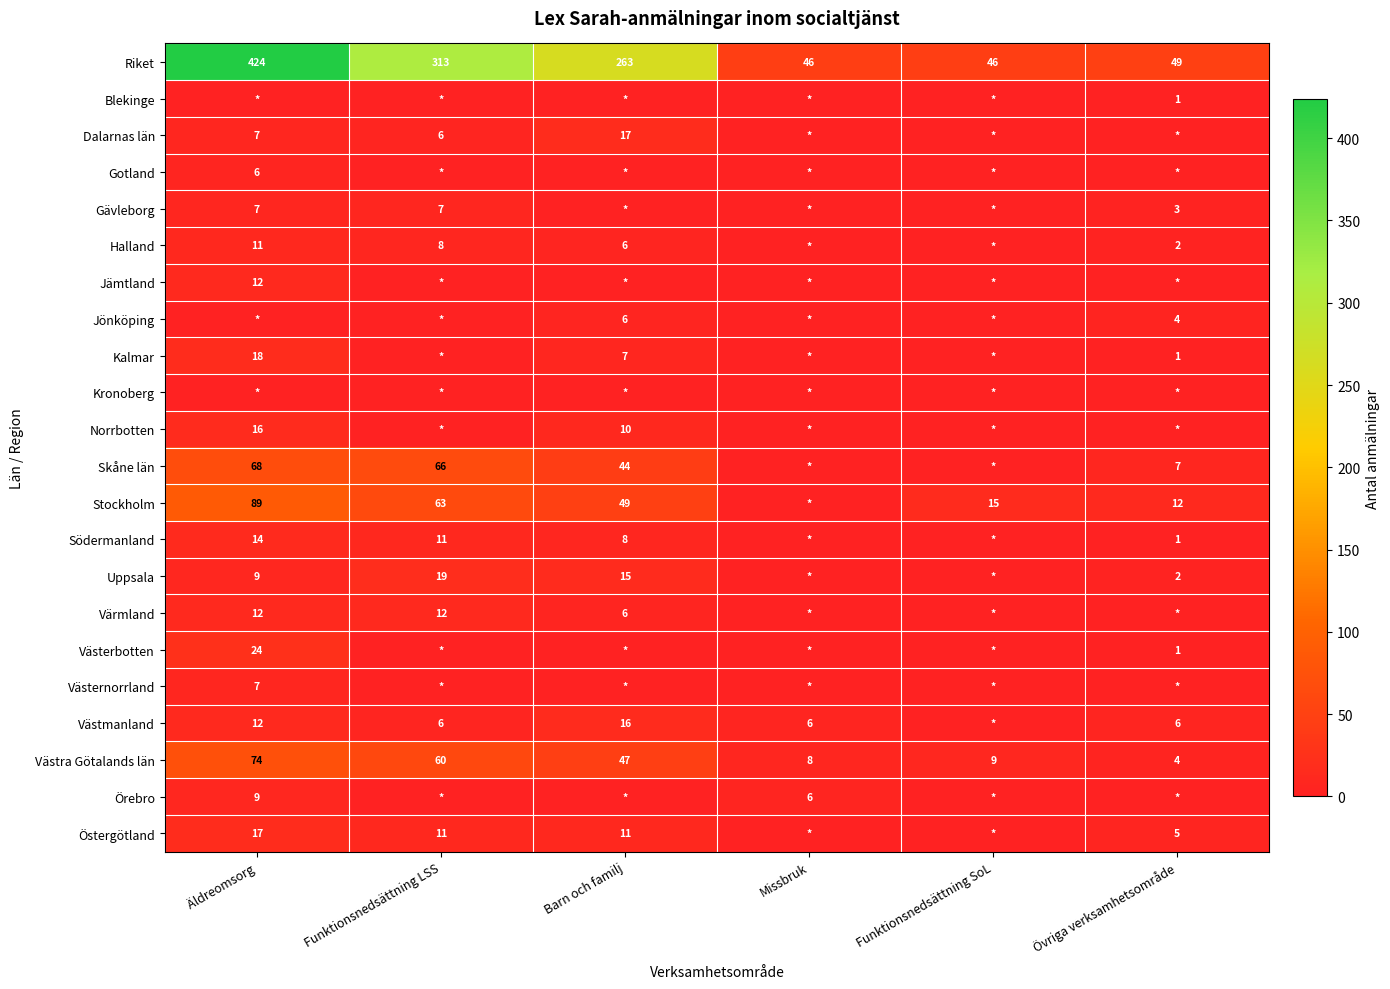

Rank the categories by Västra Götalands län value from lowest to highest.

Övriga verksamhetsområde, Missbruk, Funktionsnedsättning SoL, Barn och familj, Funktionsnedsättning LSS, Äldreomsorg